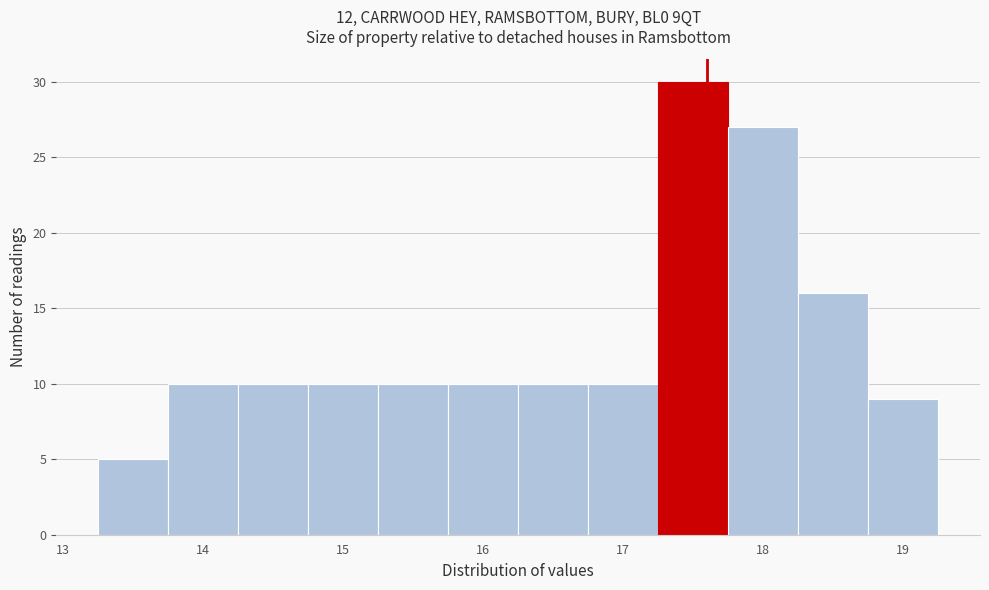

Over which range of the x-axis is the bar tallest?

17.25 to 17.75